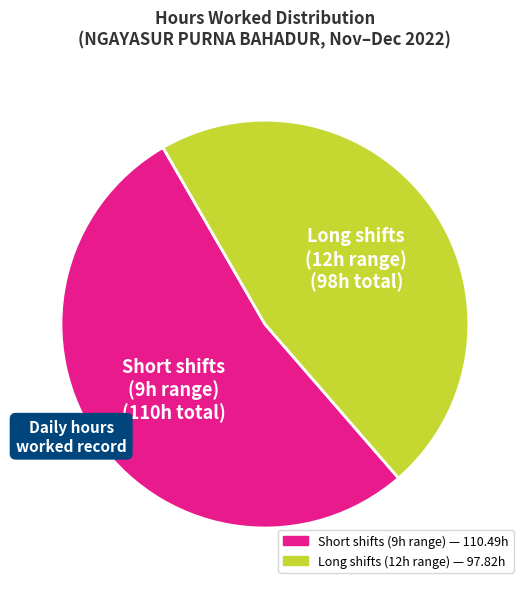

Is there any slice that represents more than half of the pie?

Yes